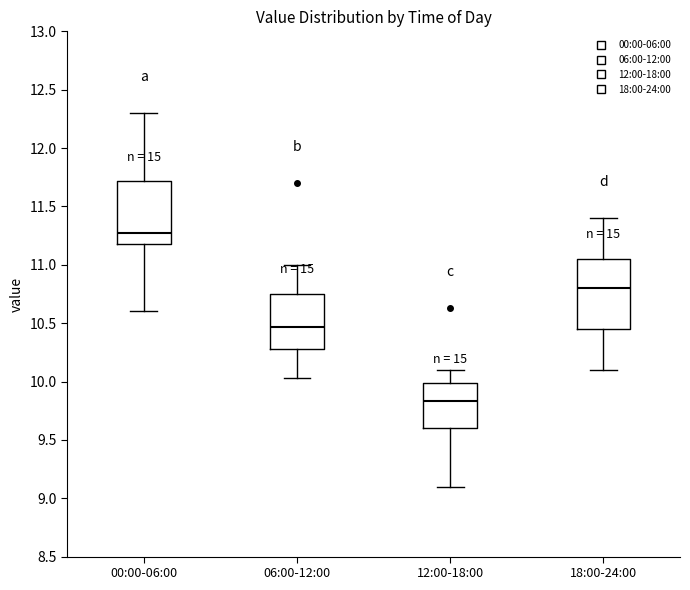

Which box's median line is the highest?

00:00-06:00